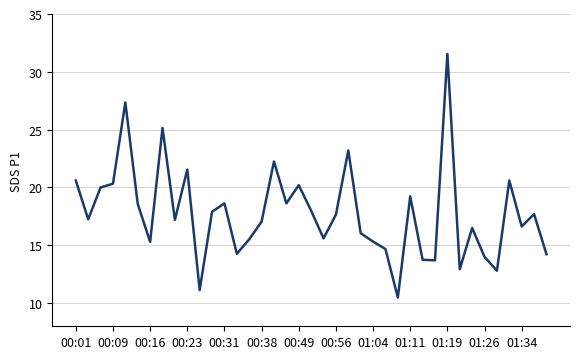

What is the maximum value shown in the chart?

31.6